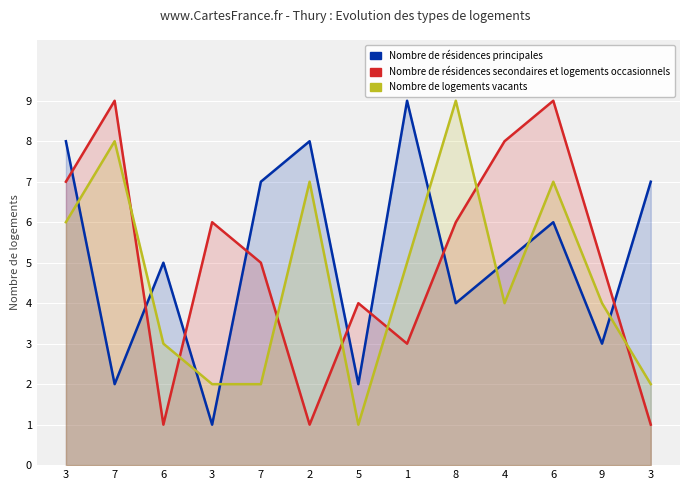

The value of Nombre de résidences principales at 3 is 5. True or false?

False